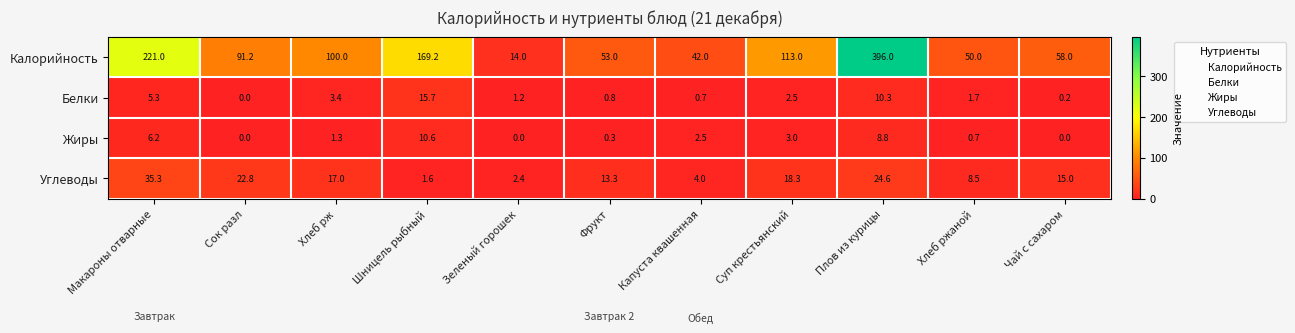

What is the difference between the maximum and minimum values in the Углеводы series?

33.7